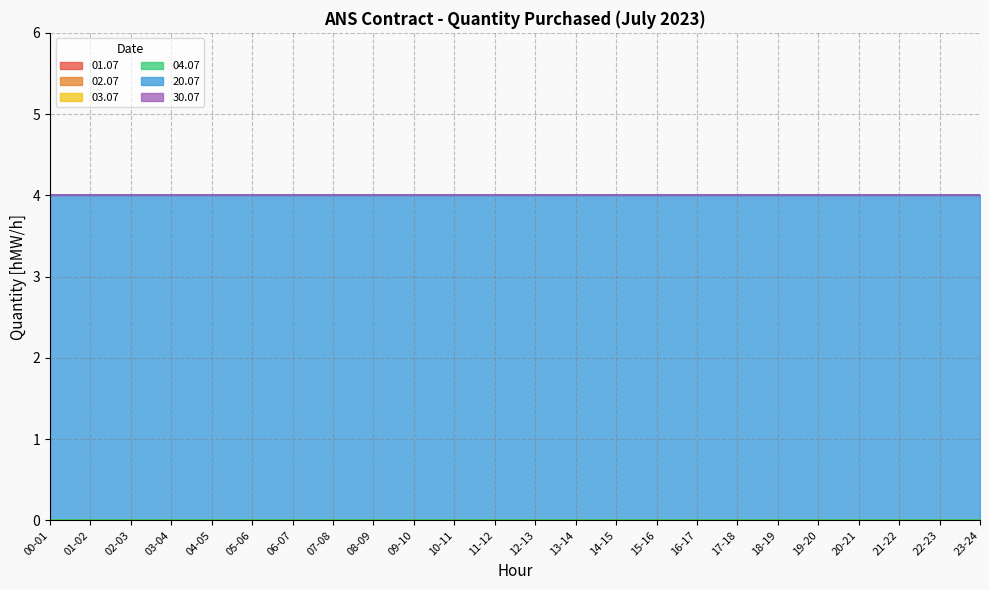

Reading right to left, extract all data points from this chart.

01.07: 0	0	0	0	0	0	0	0	0	0	0	0	0	0	0	0	0	0	0	0	0	0	0	0
02.07: 0	0	0	0	0	0	0	0	0	0	0	0	0	0	0	0	0	0	0	0	0	0	0	0
03.07: 0	0	0	0	0	0	0	0	0	0	0	0	0	0	0	0	0	0	0	0	0	0	0	0
04.07: 0	0	0	0	0	0	0	0	0	0	0	0	0	0	0	0	0	0	0	0	0	0	0	0
20.07: 4	4	4	4	4	4	4	4	4	4	4	4	4	4	4	4	4	4	4	4	4	4	4	4
30.07: 0	0	0	0	0	0	0	0	0	0	0	0	0	0	0	0	0	0	0	0	0	0	0	0